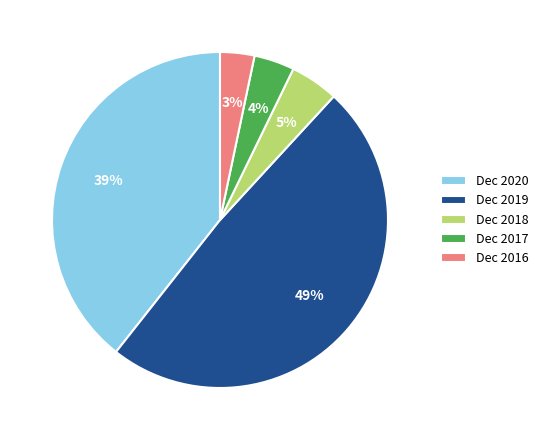

Is there a majority slice in this chart?

No